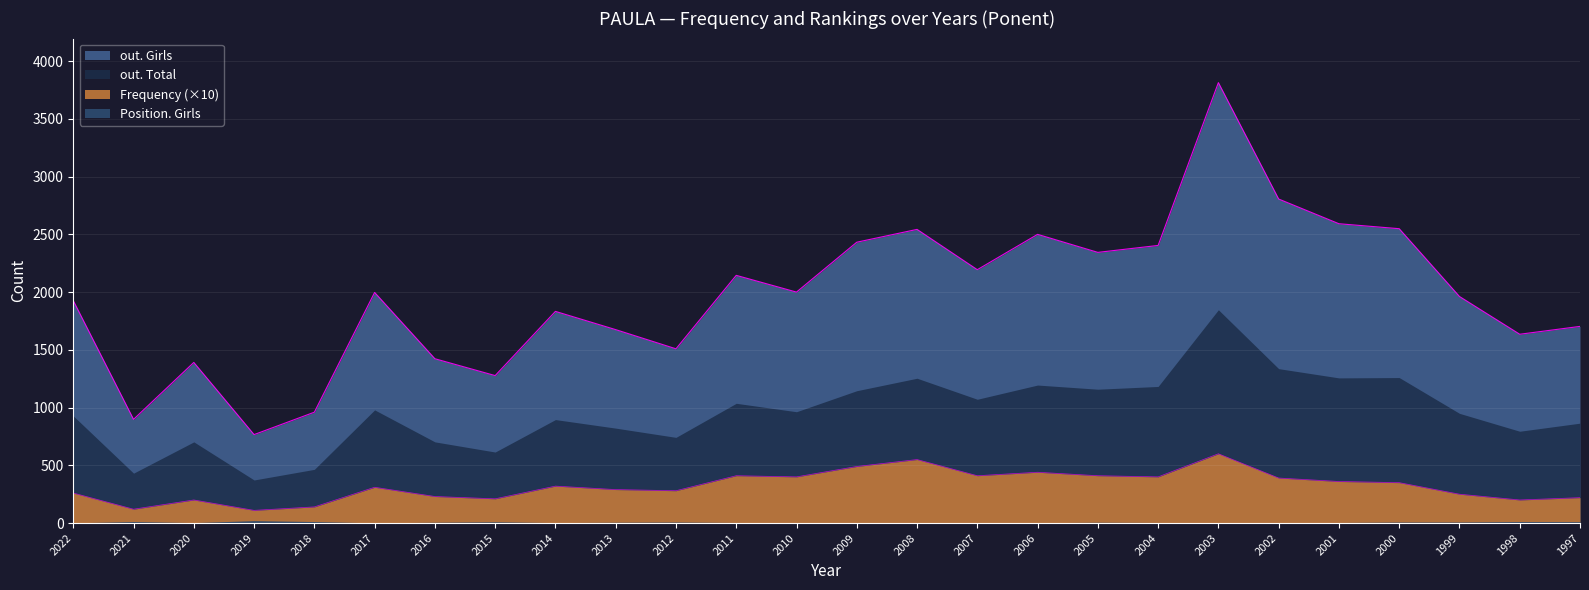

Is the value of out. Girls at 2021 greater than the value of Frequency at 1997?

Yes